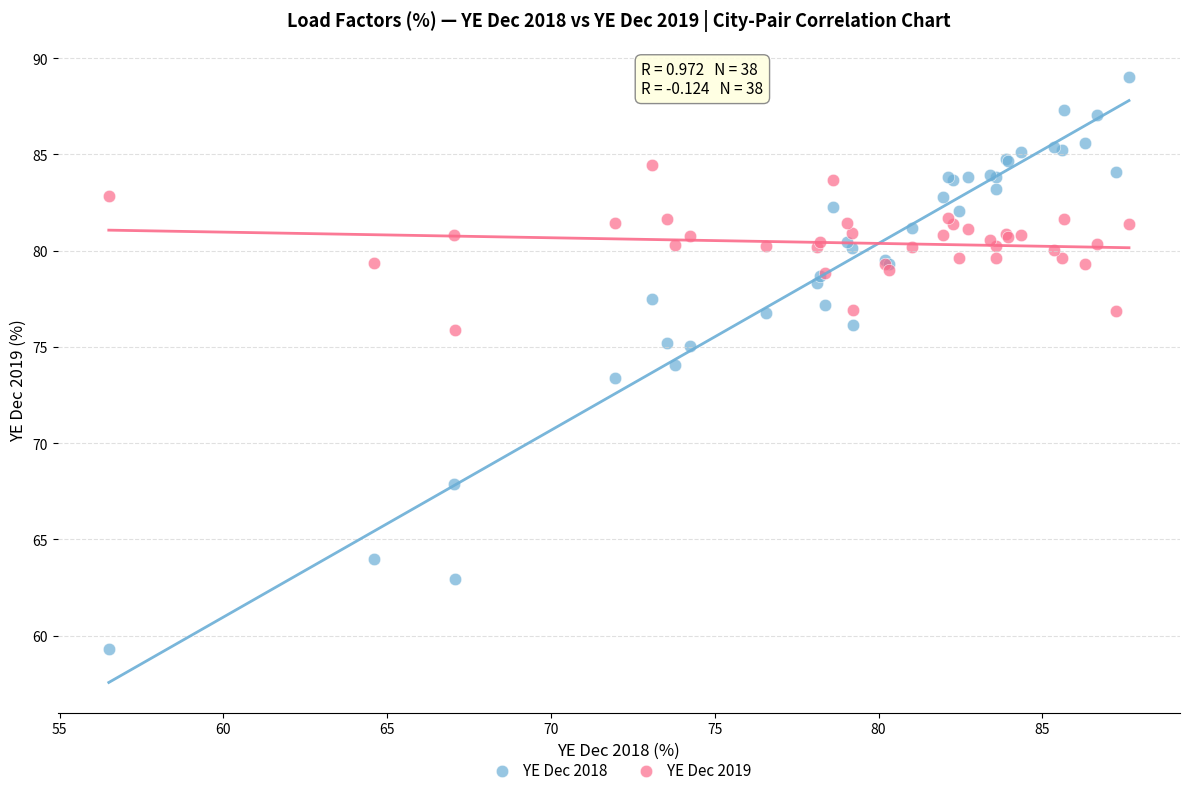

Which series contains the highest Y value?

YE Dec 2018